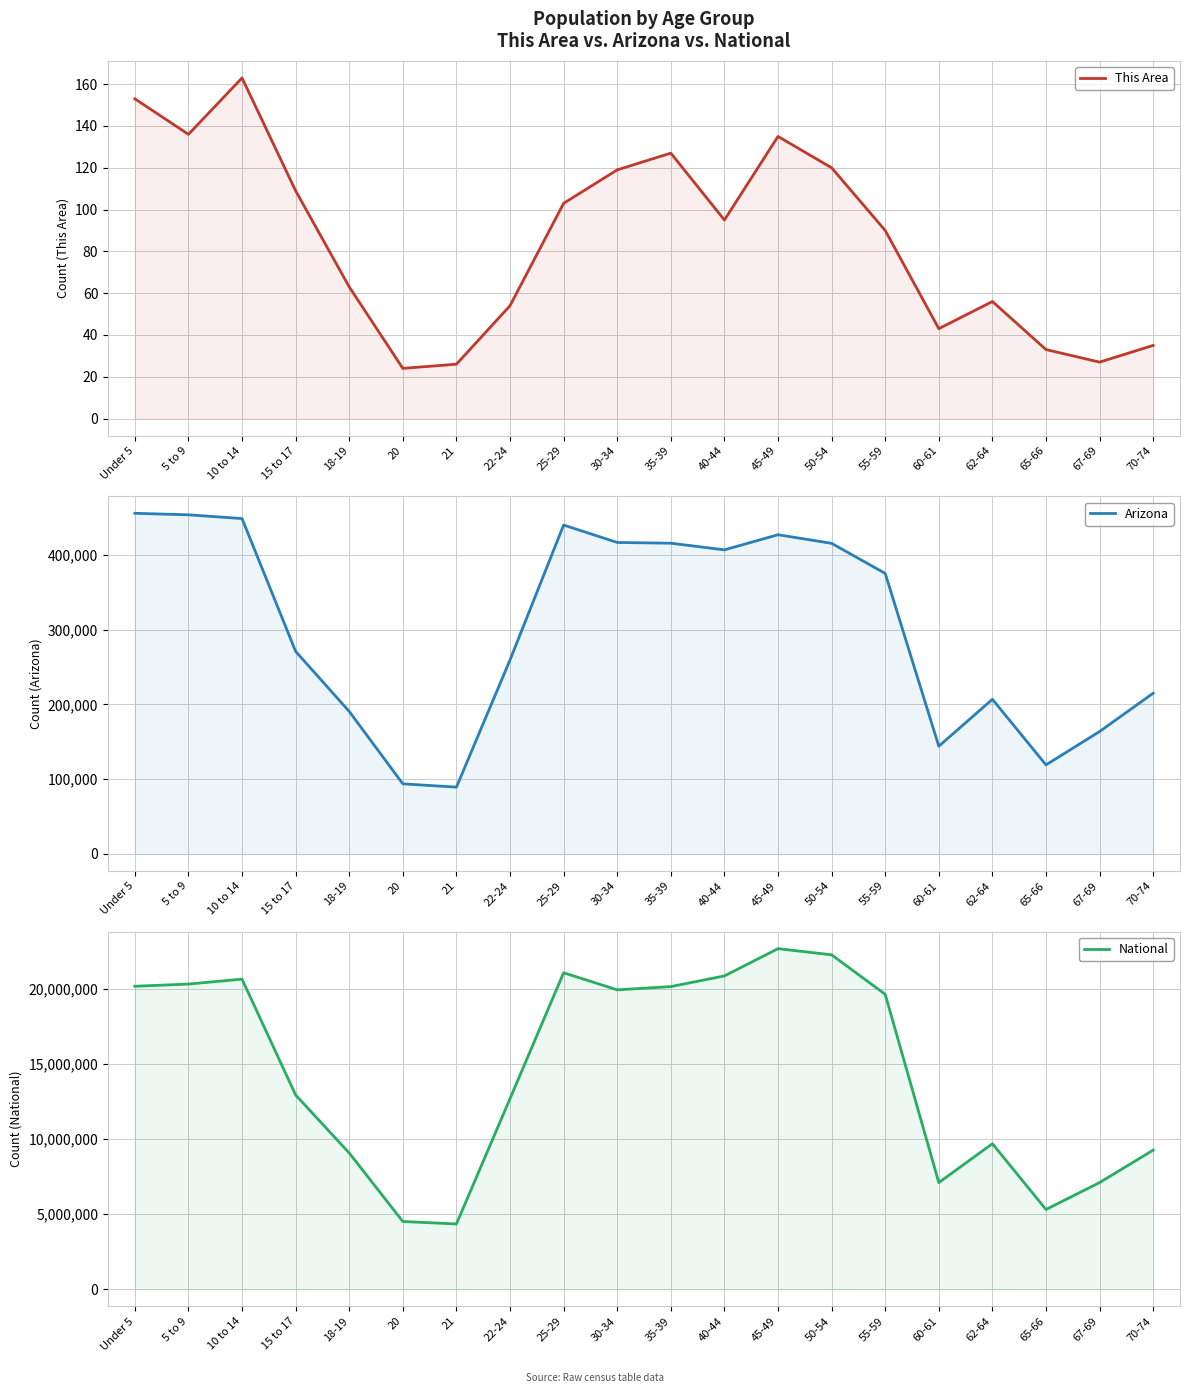

How many interior local valleys does the National series have?

4